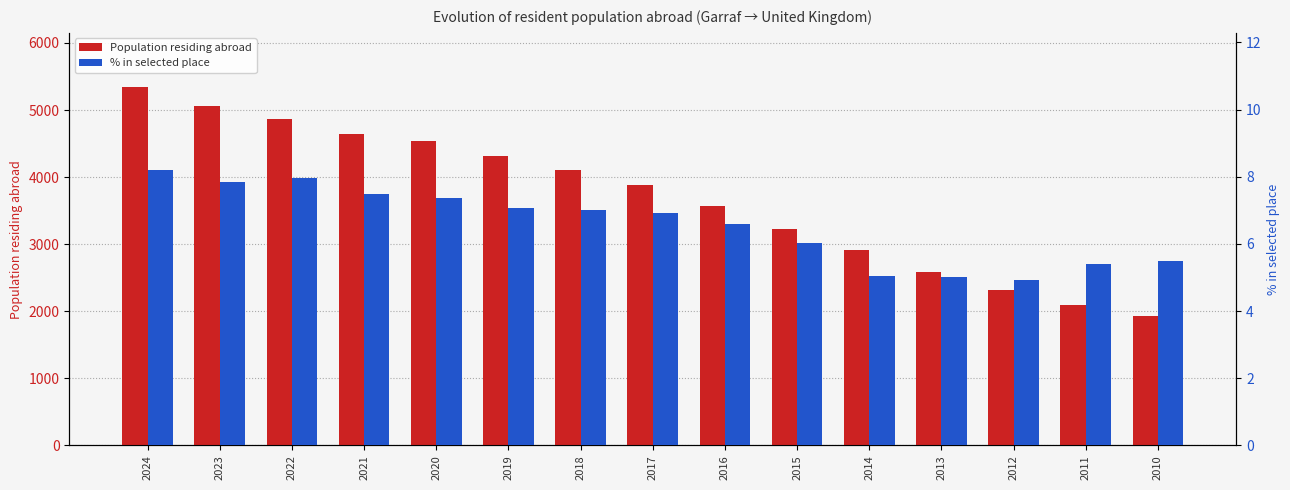

What is the maximum value shown in the chart?

5348.0